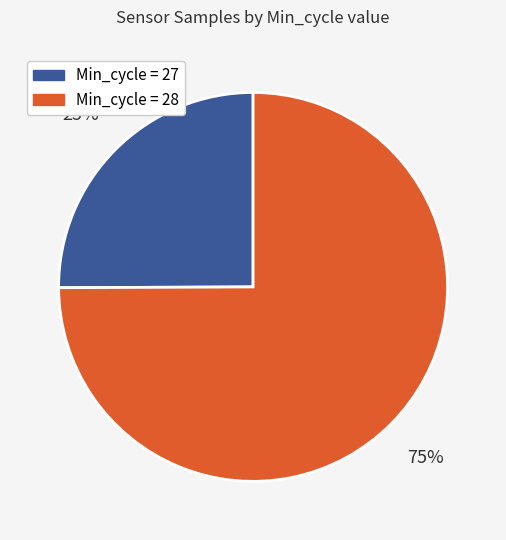

To the nearest percent, what is the average slice percentage?

50%